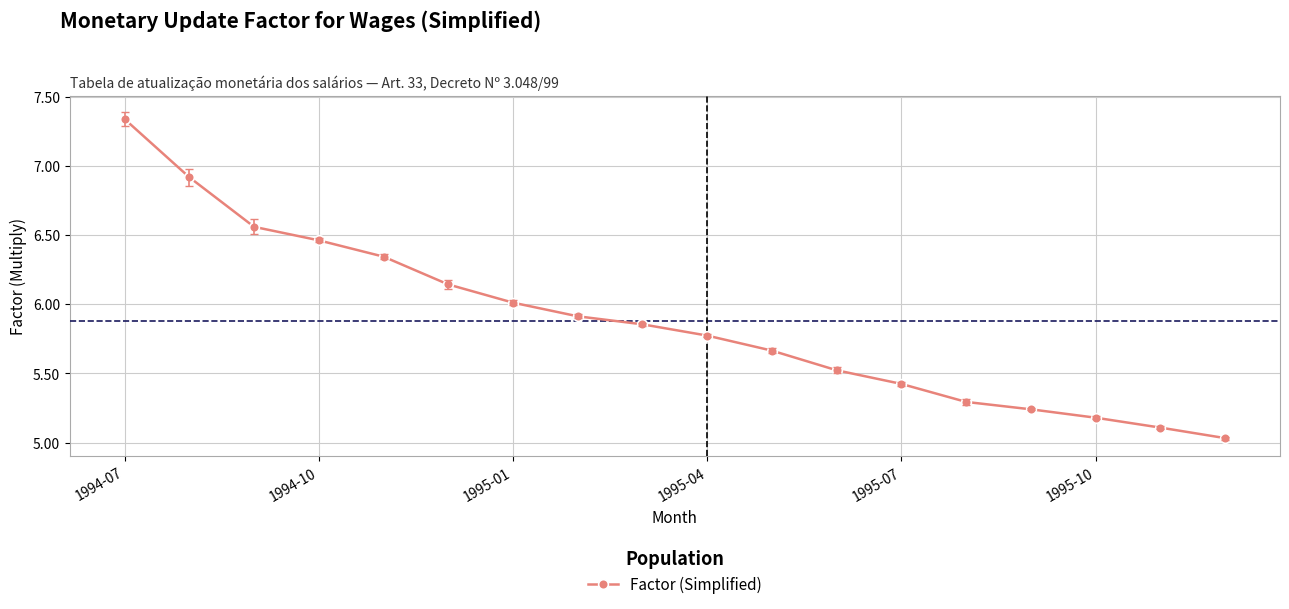

True or false: the data has more than 2 interior local peaks.

False